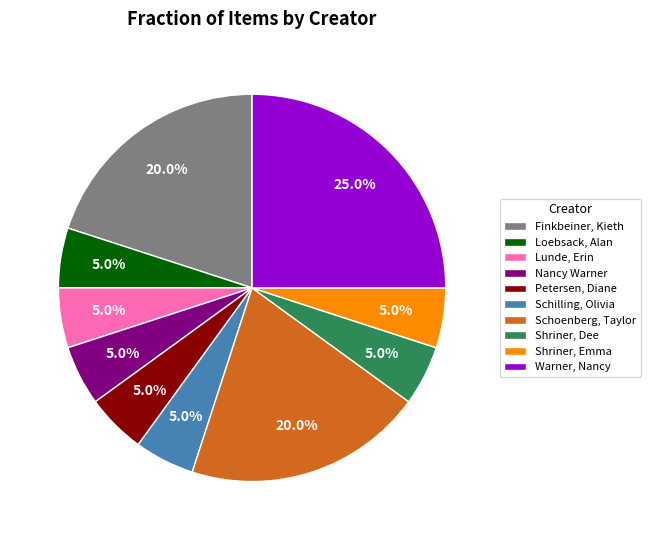

Which category has the biggest portion of the pie?

Warner, Nancy